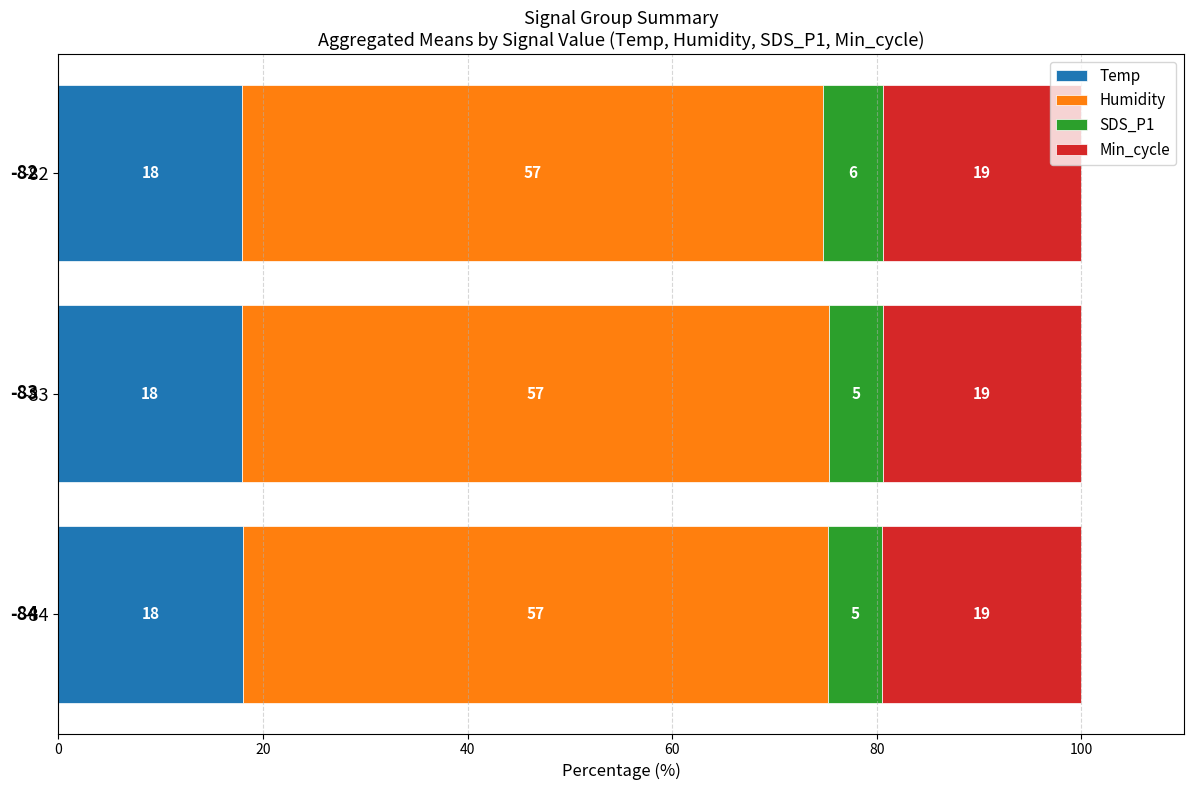

What are all the series names shown in the legend?

Temp, Humidity, SDS_P1, Min_cycle